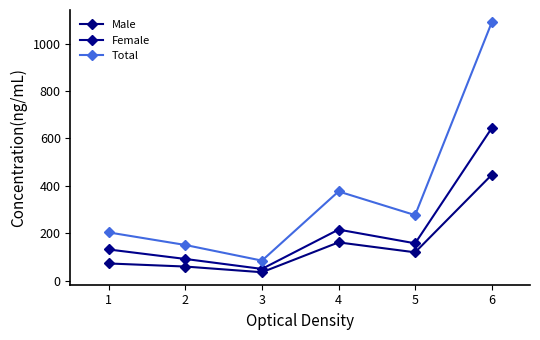

Read the Male value at 4.

161